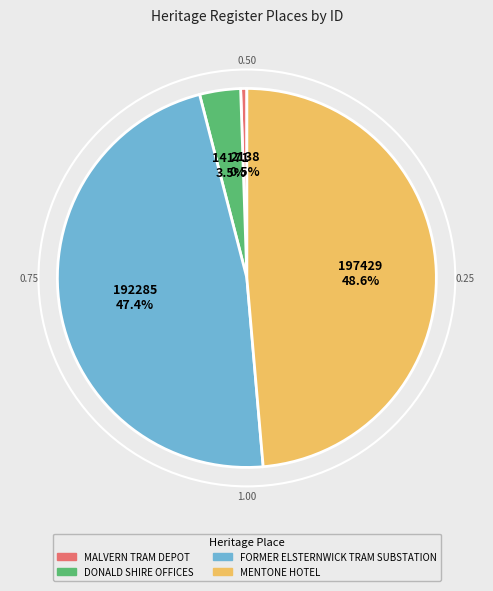

Between DONALD SHIRE OFFICES and FORMER ELSTERNWICK TRAM SUBSTATION, which is larger?

FORMER ELSTERNWICK TRAM SUBSTATION